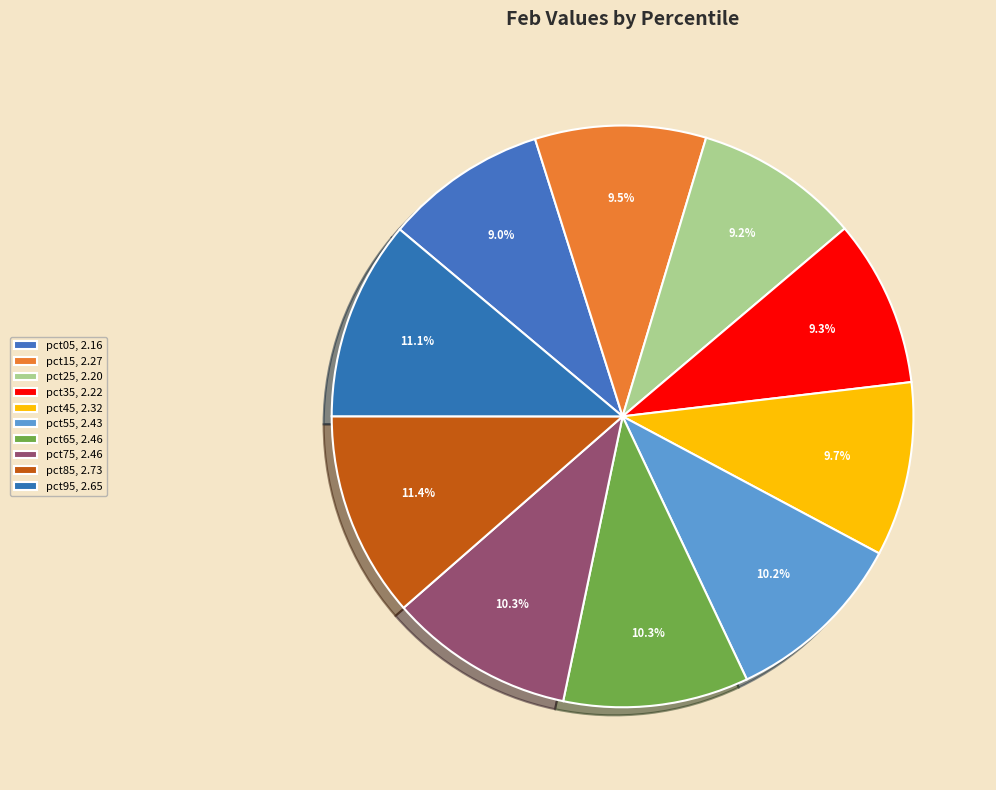

How many slices are in this pie chart?

10